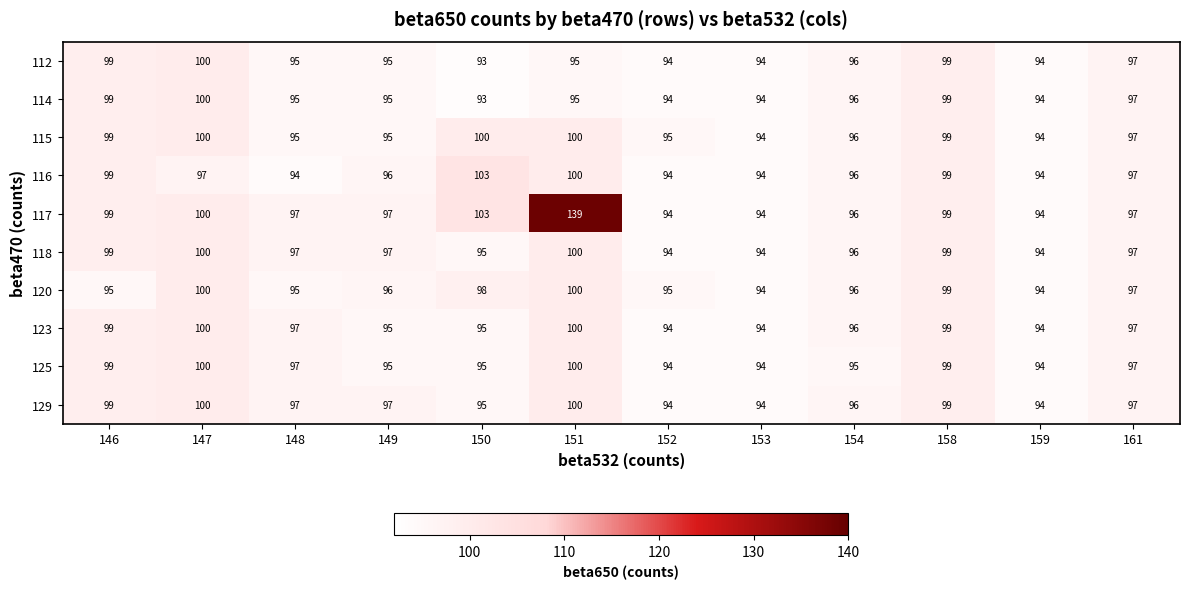

What is the sum of the 123 values at 150 and 152?

189